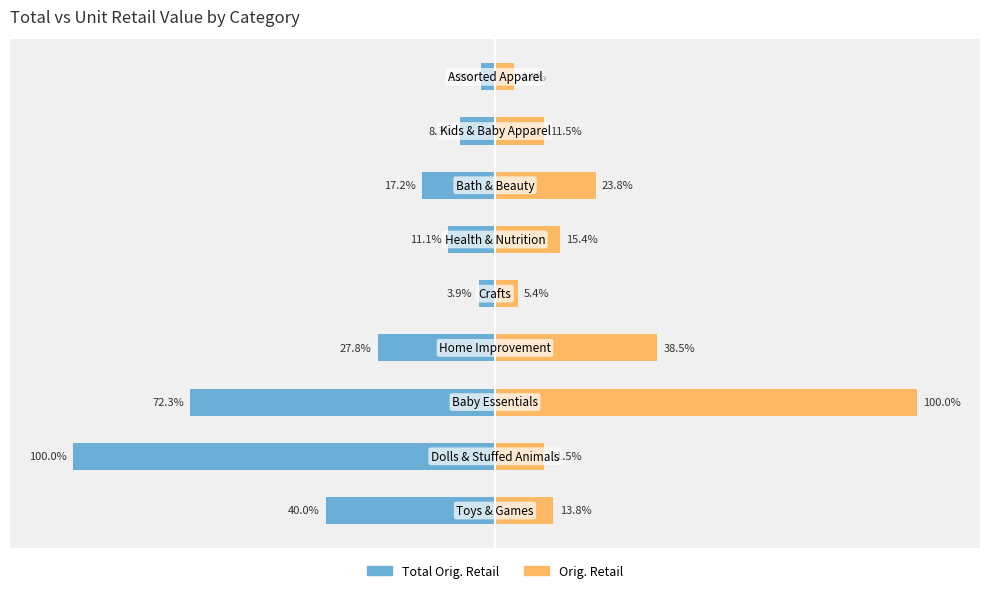

What is the value of the Total Orig. Retail bar at the 7th from the left?

-17.2